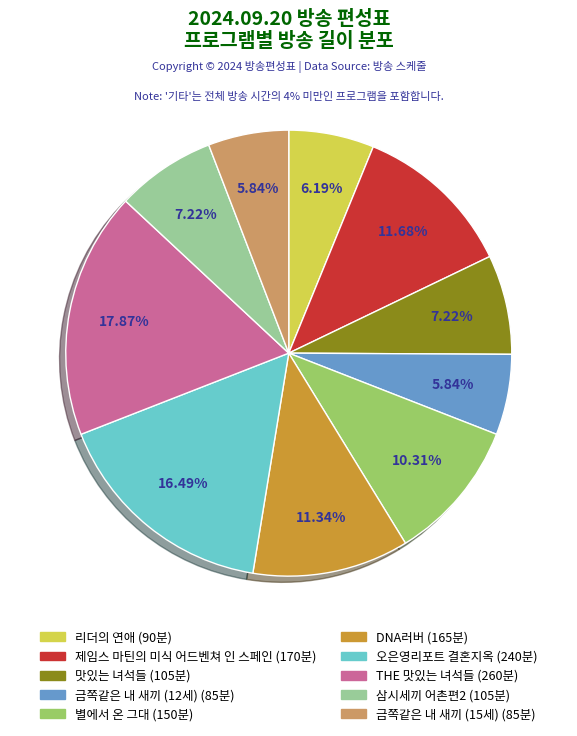

What is the largest slice in the pie chart?

THE 맛있는 녀석들